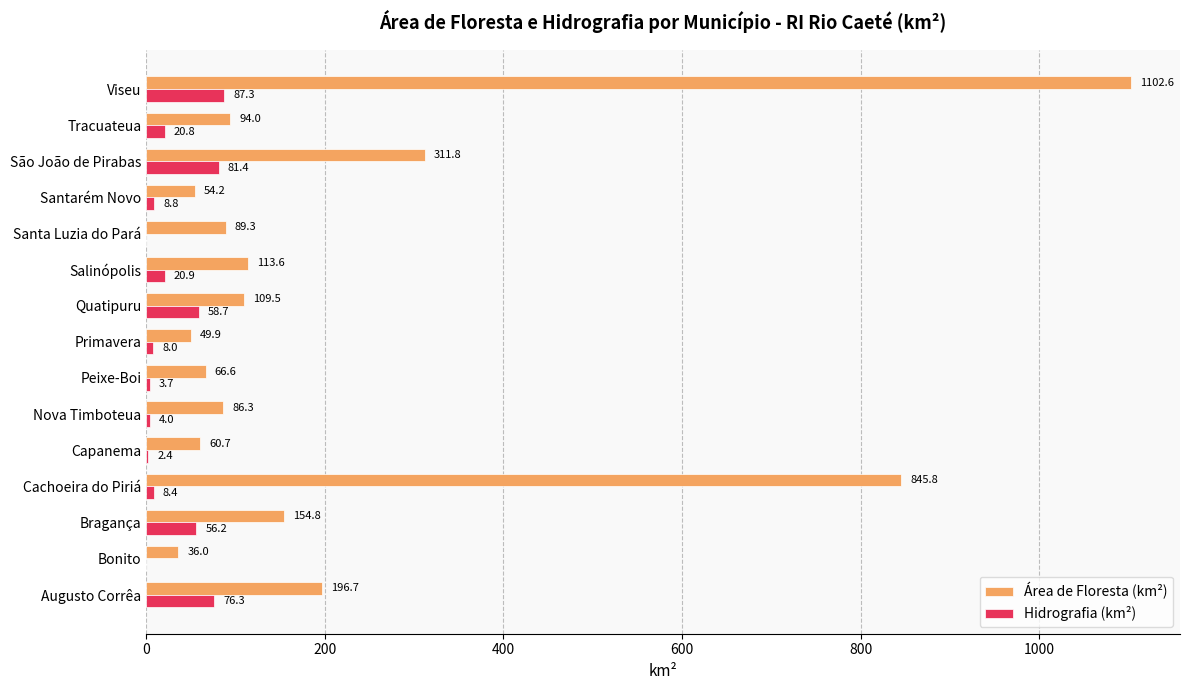

The value of Área de Floresta (km²) at Cachoeira do Piriá is 845.8. True or false?

True